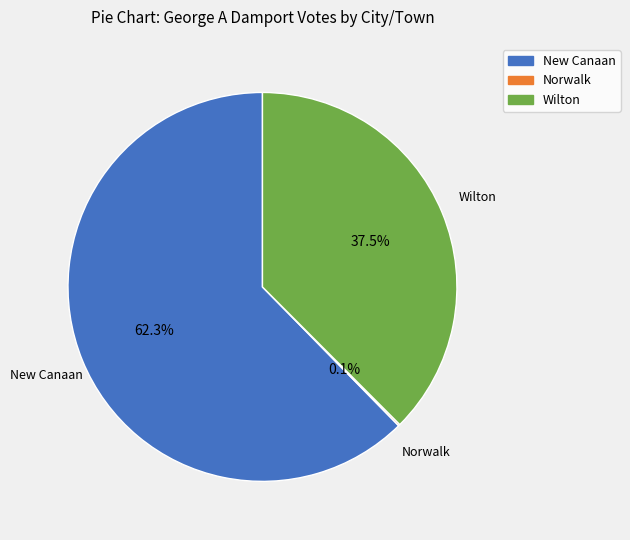

To the nearest percent, what is the average slice percentage?

33%